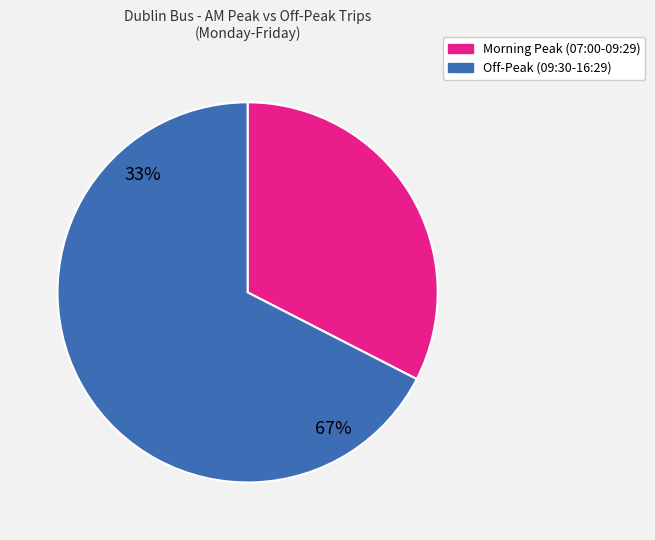

The Route 7b From Shankill slice represents 11% of the pie. True or false?

False